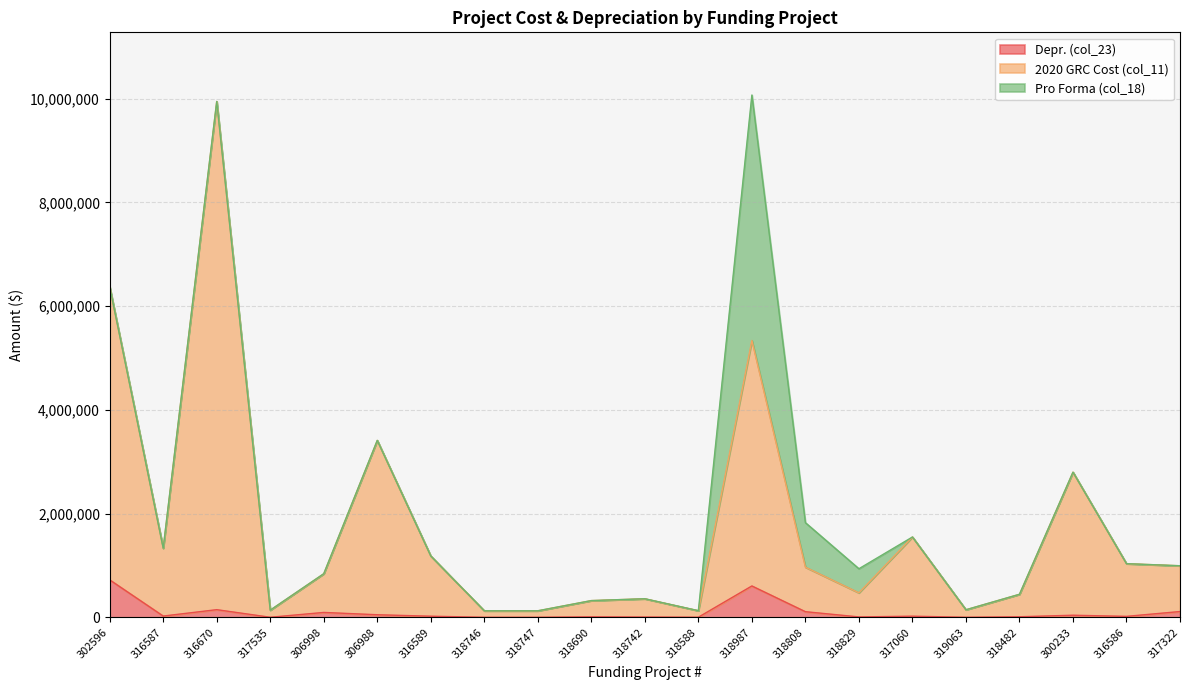

At which category is the sum across all series the highest?

316670